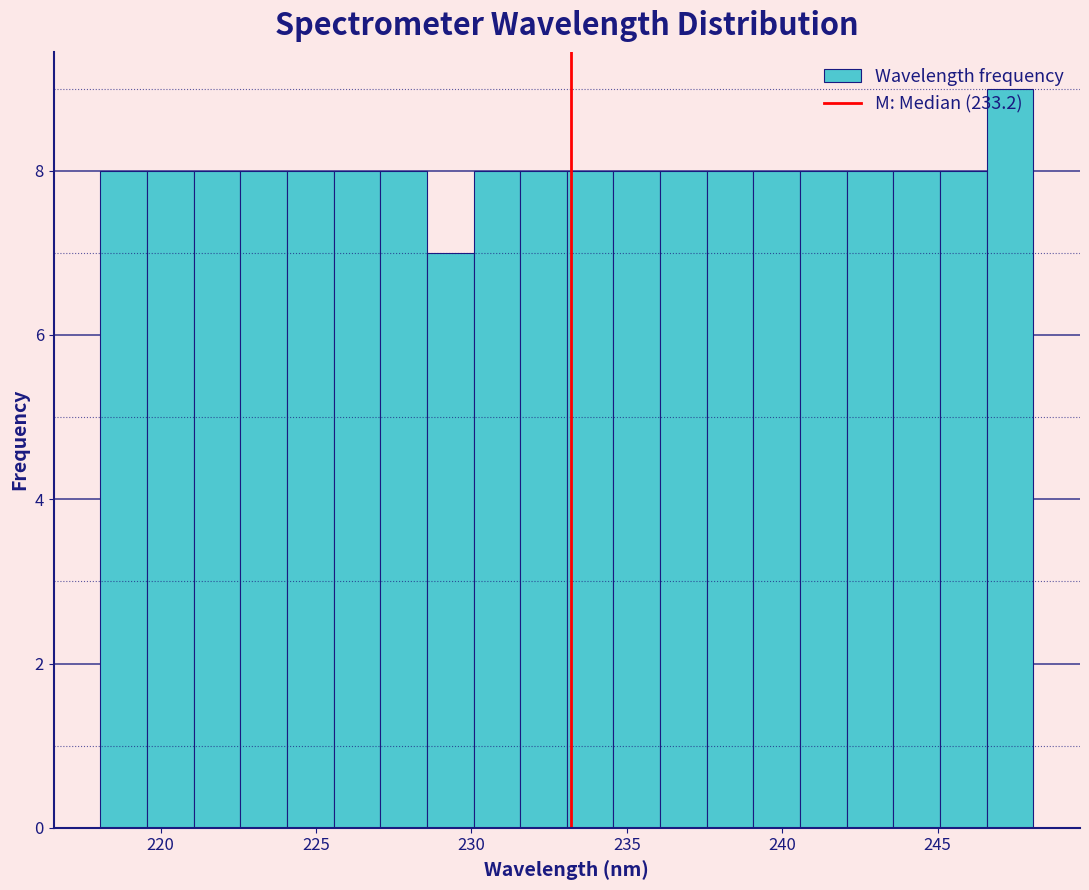

Read against the x-axis, roughly where is the centre of the tallest bar?

247.5